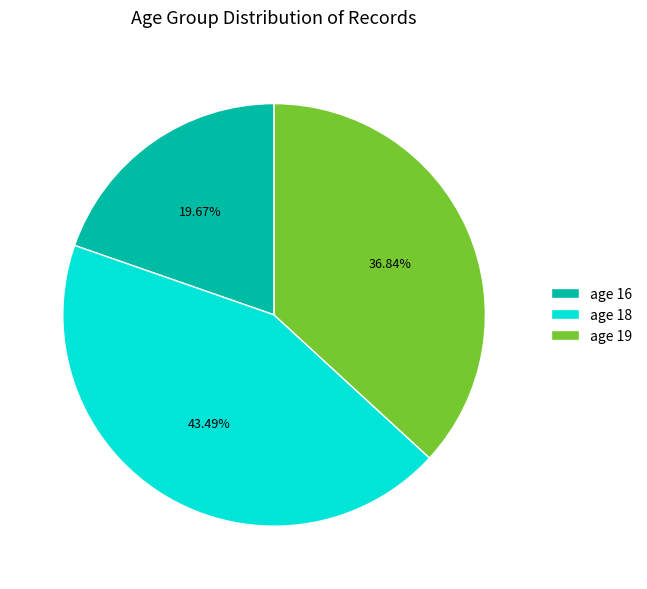

Approximately how many times larger is the value at age 16 compared to age 18?

0.5